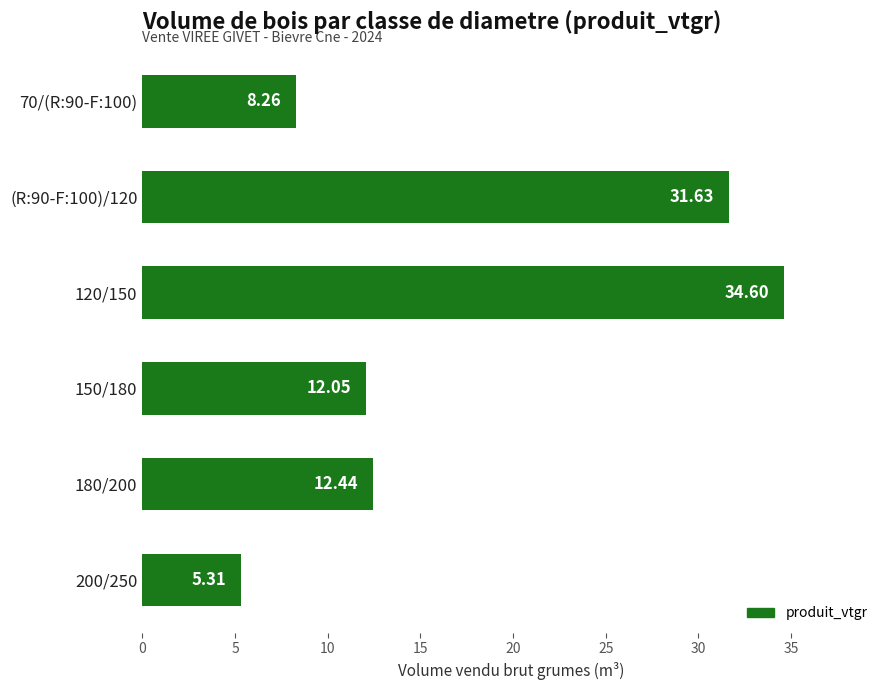

How many categories are shown in the chart?

6